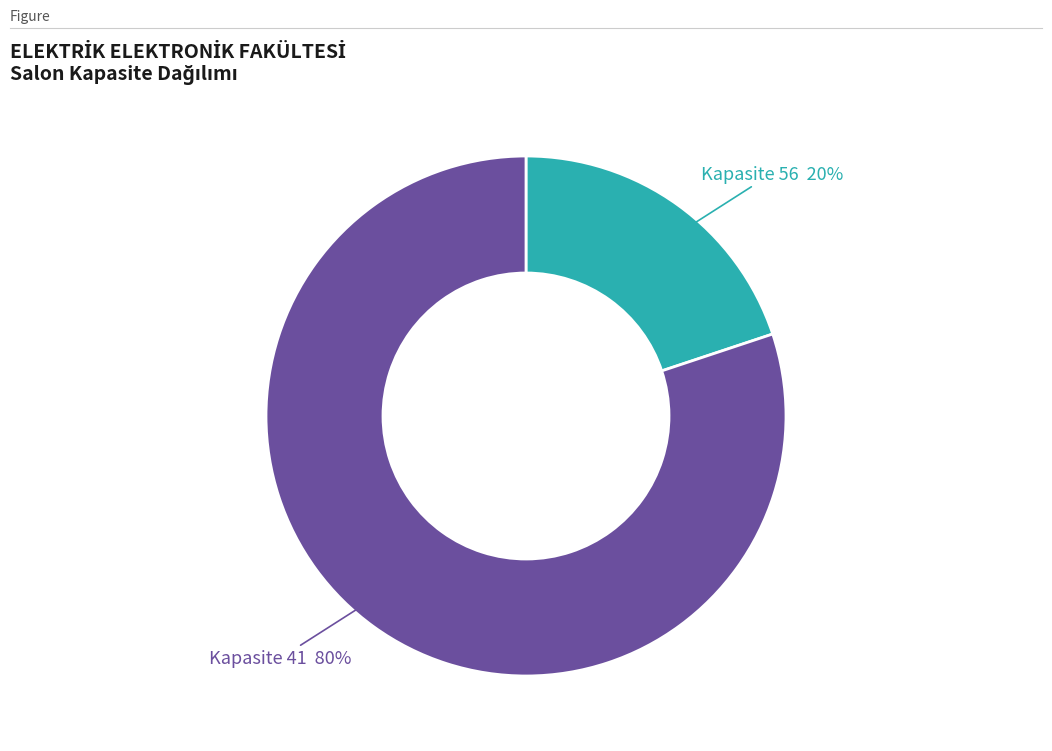

Does any single category account for the majority?

Yes